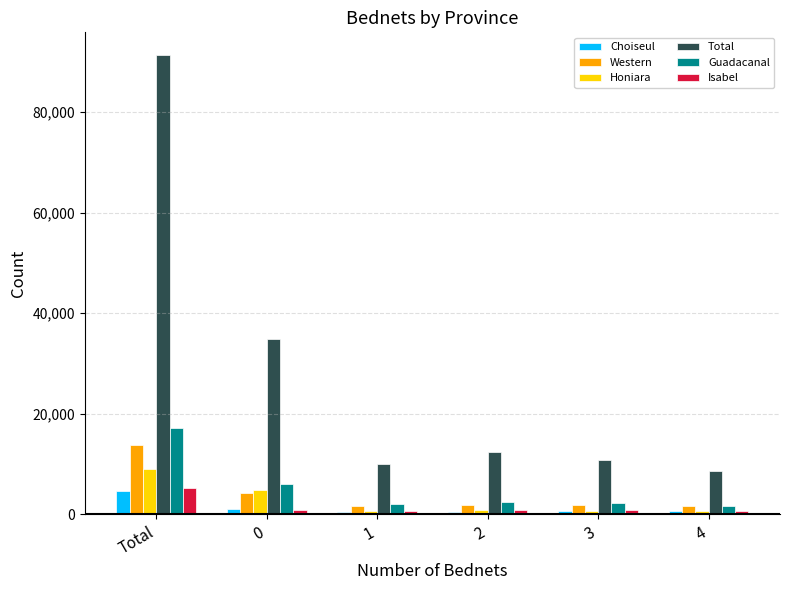

Which series has the largest range (max minus min)?

Total